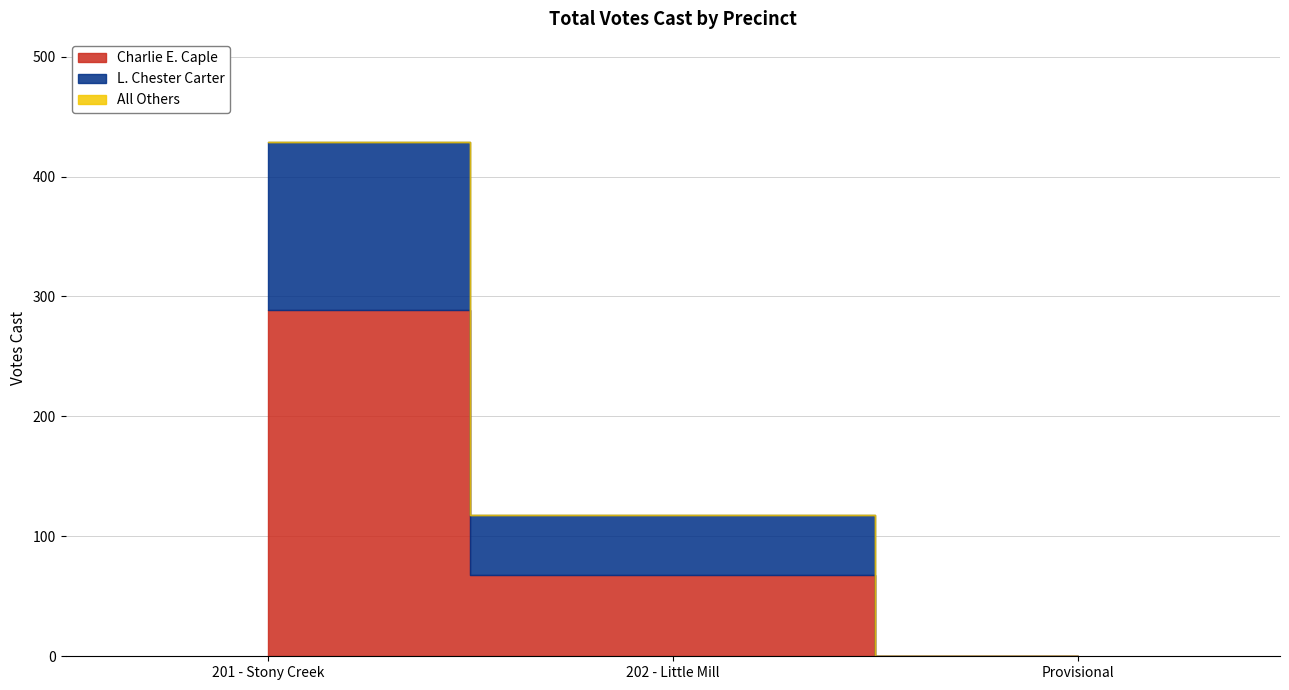

Reading left to right, what are all the values shown in this chart?

Charlie E. Caple: 201 - Stony Creek=289	202 - Little Mill=68	Provisional=0
L. Chester Carter: 201 - Stony Creek=140	202 - Little Mill=50	Provisional=0
All Others: 201 - Stony Creek=0	202 - Little Mill=0	Provisional=0